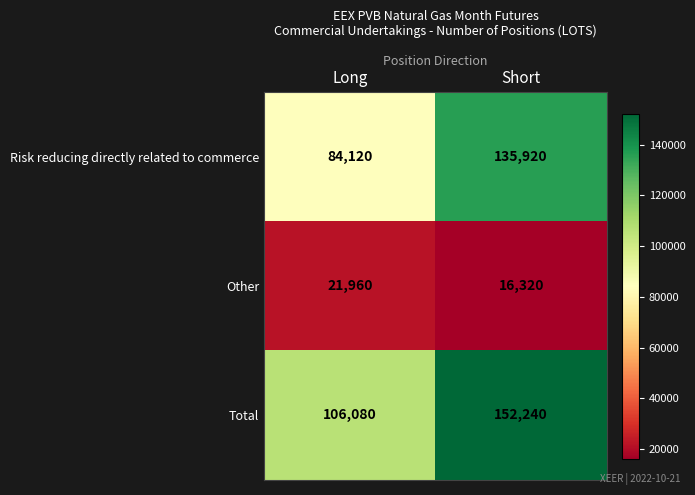

What is the approximate value of Risk reducing directly related to commerce at Long?

84120